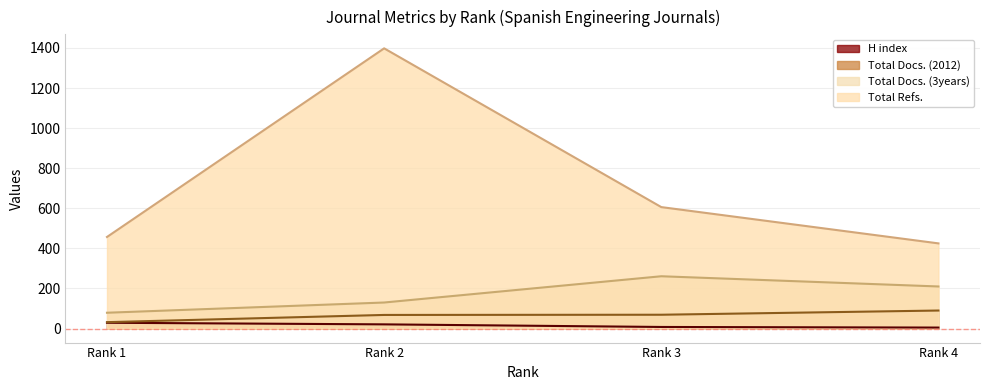

Does the chart have visible grid lines?

Yes